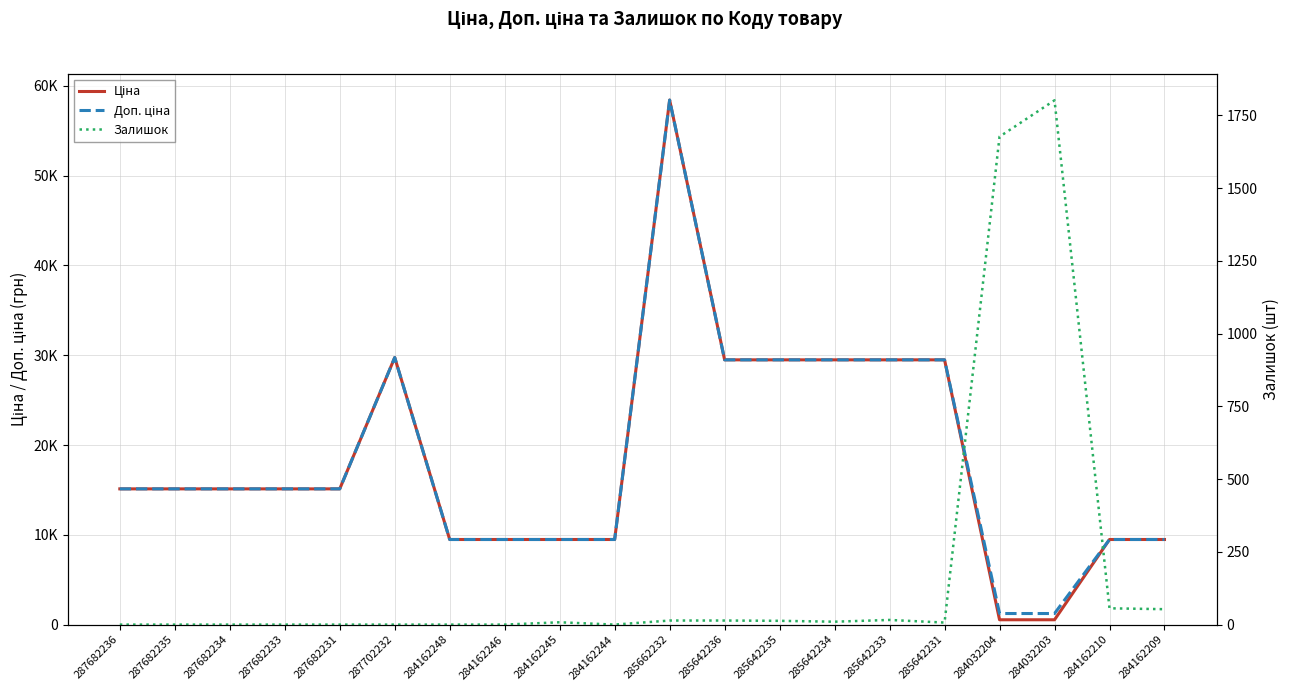

What is the difference between the second highest and minimum values in the Ціна series?

29208.2